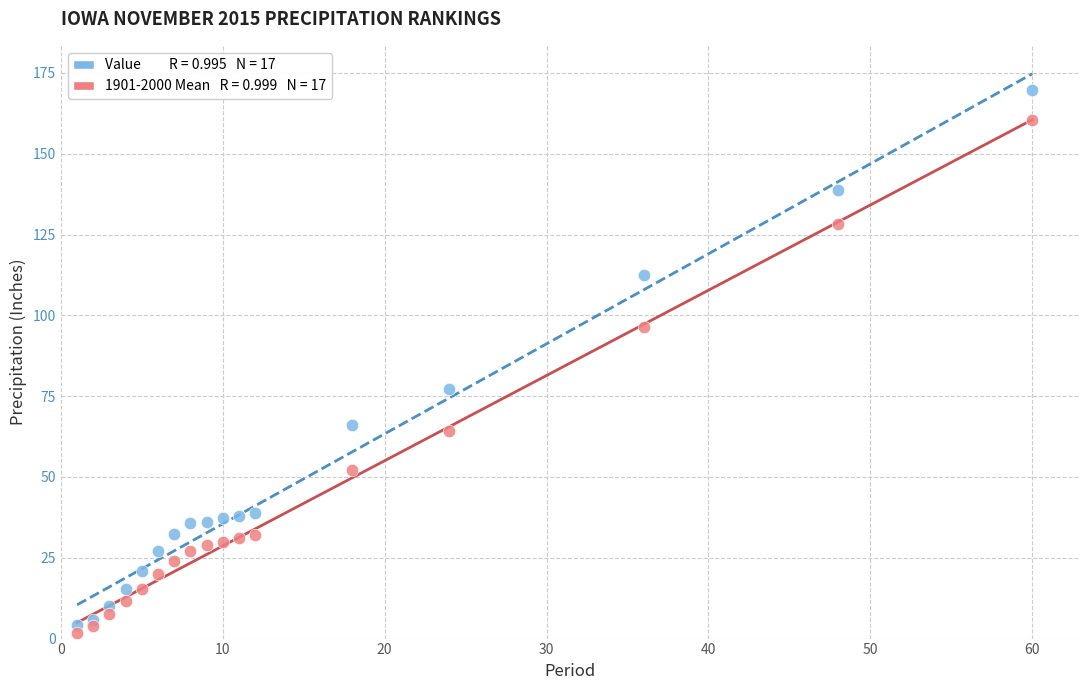

Across all series, what Y value is closest to 85?

77.1